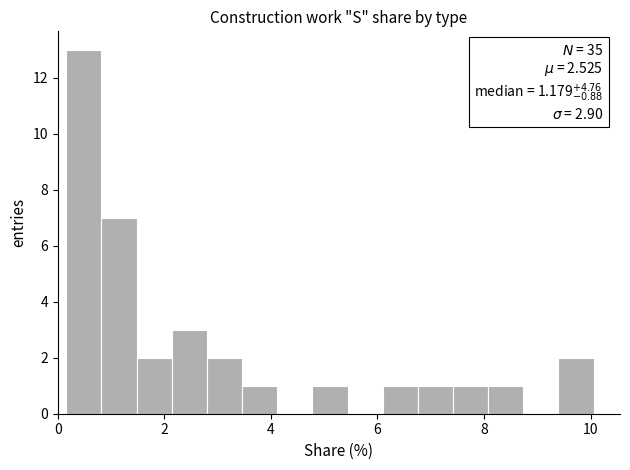

Around what value on the x-axis is the tallest bar? Give the approximate position of its centre, as read against the axis.

0.4